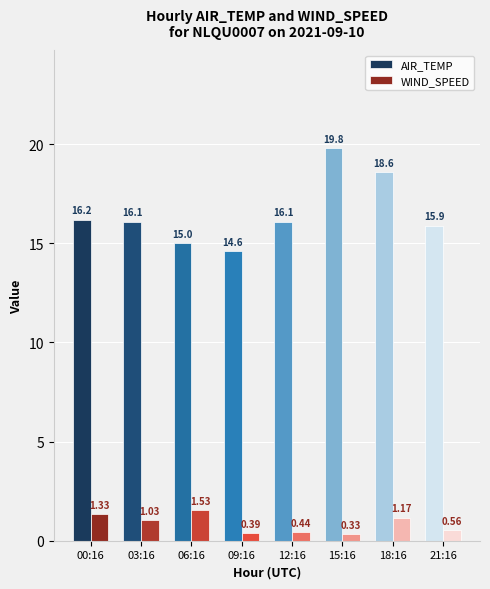

What is the difference between the maximum and second lowest values in the WIND_SPEED series?

1.1